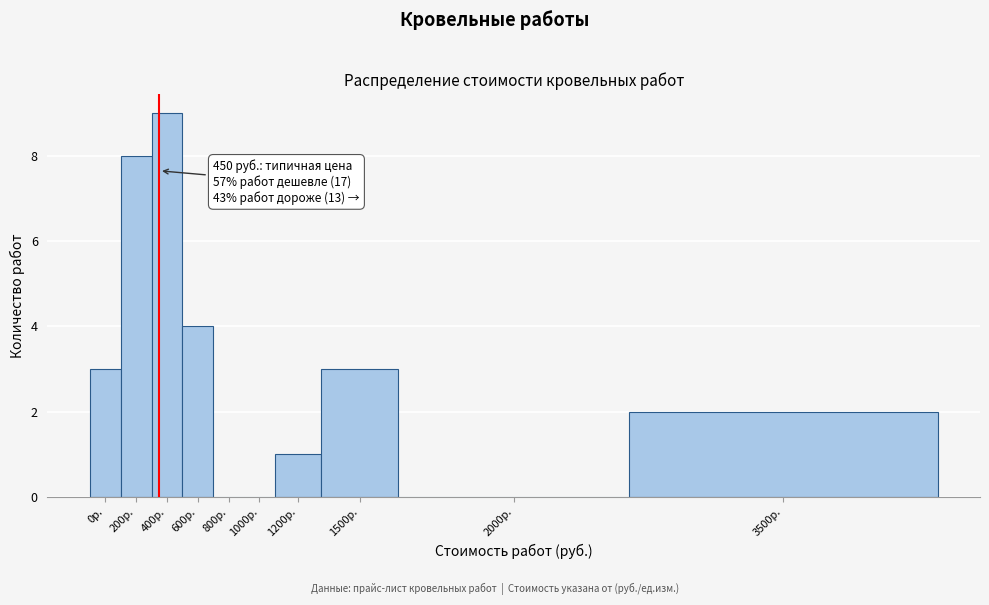

Reading left to right, what are all the values shown in this chart?

0р.=3	200р.=8	400р.=9	600р.=4	800р.=0	1000р.=0	1200р.=1	1500р.=3	2000р.=0	3500р.=2